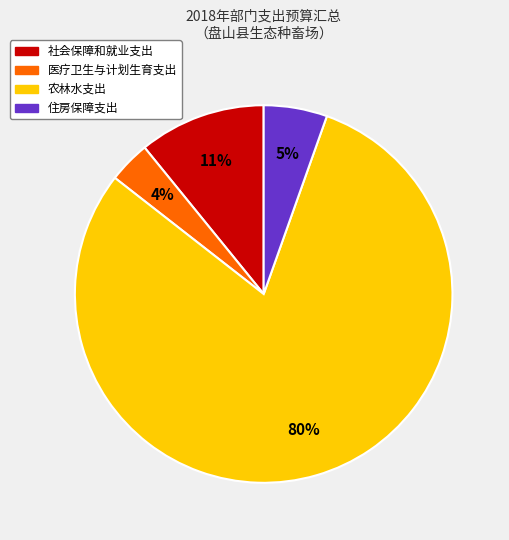

Which slice is the largest?

农林水支出